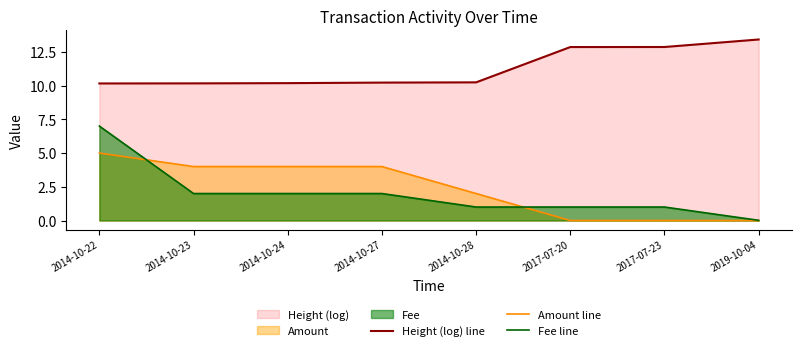

Does the chart display data point markers on the line(s)?

No